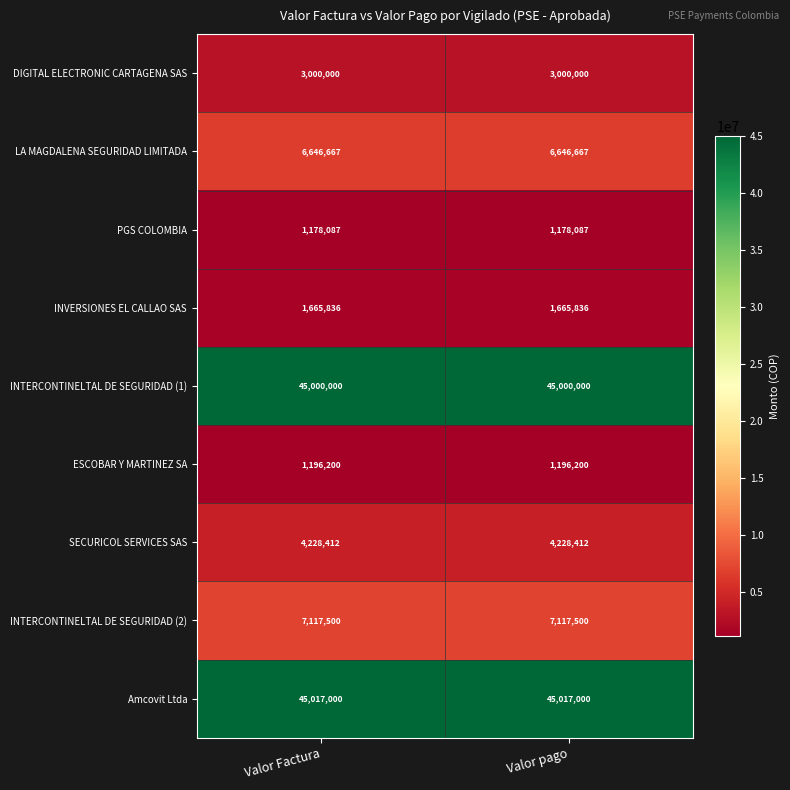

What is the greatest value displayed?

45017000